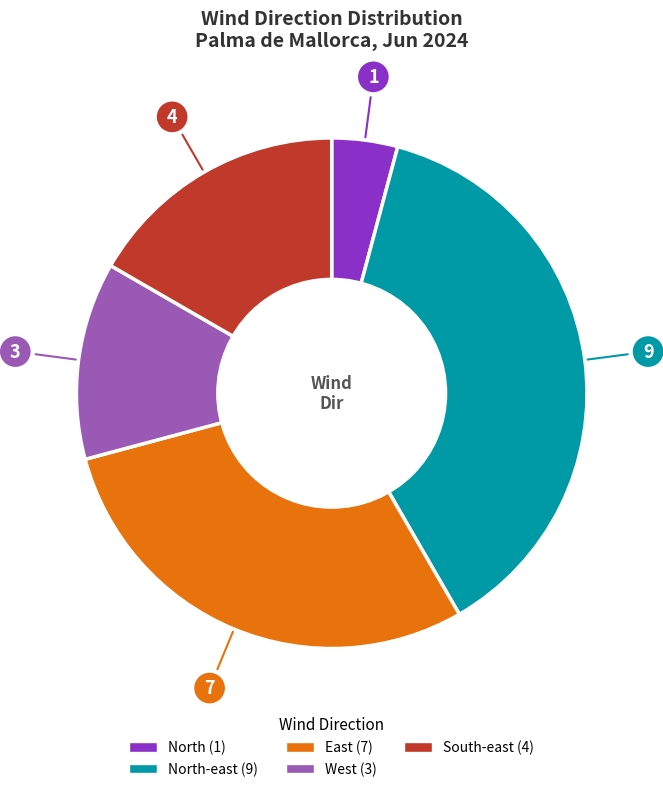

Is there any slice that represents more than half of the pie?

No